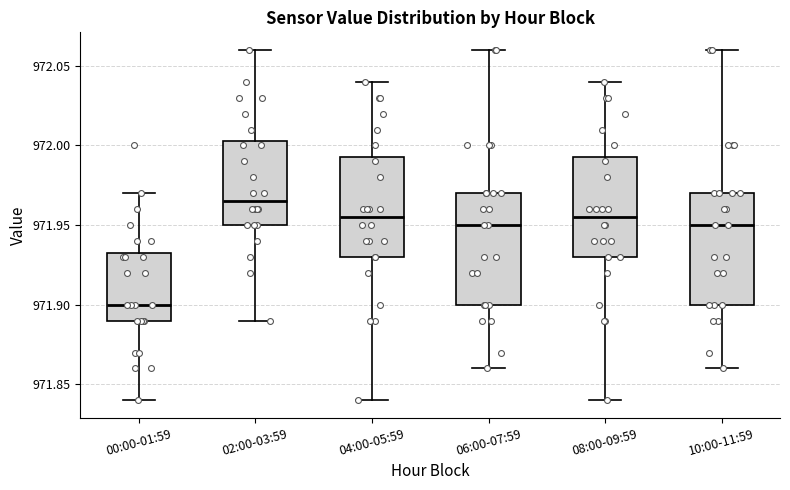

Reading left to right, read every box against the y-axis: the position of its median line, the range the box covers, and the ends of its whiskers. The values are not printed on the chart, so give them approximately, as read against the axis.

00:00-01:59: median 971.900, box 971.890 to 971.935, whiskers 971.840 to 971.970
02:00-03:59: median 971.965, box 971.950 to 972.005, whiskers 971.890 to 972.060
04:00-05:59: median 971.955, box 971.930 to 971.995, whiskers 971.840 to 972.040
06:00-07:59: median 971.950, box 971.900 to 971.970, whiskers 971.860 to 972.060
08:00-09:59: median 971.955, box 971.930 to 971.995, whiskers 971.840 to 972.040
10:00-11:59: median 971.950, box 971.900 to 971.970, whiskers 971.860 to 972.060